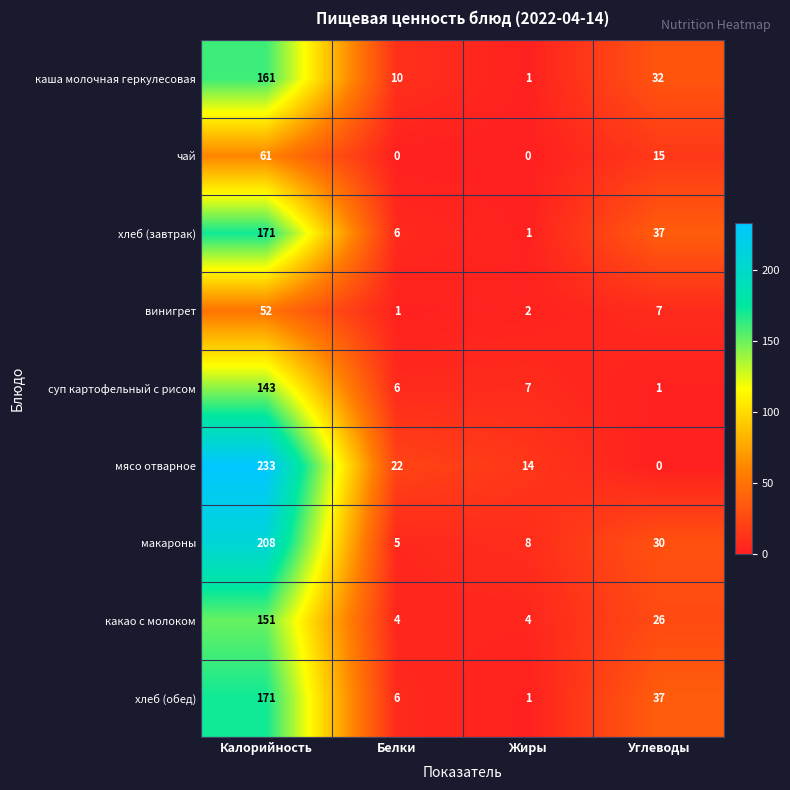

At which label does макароны reach its peak?

Калорийность